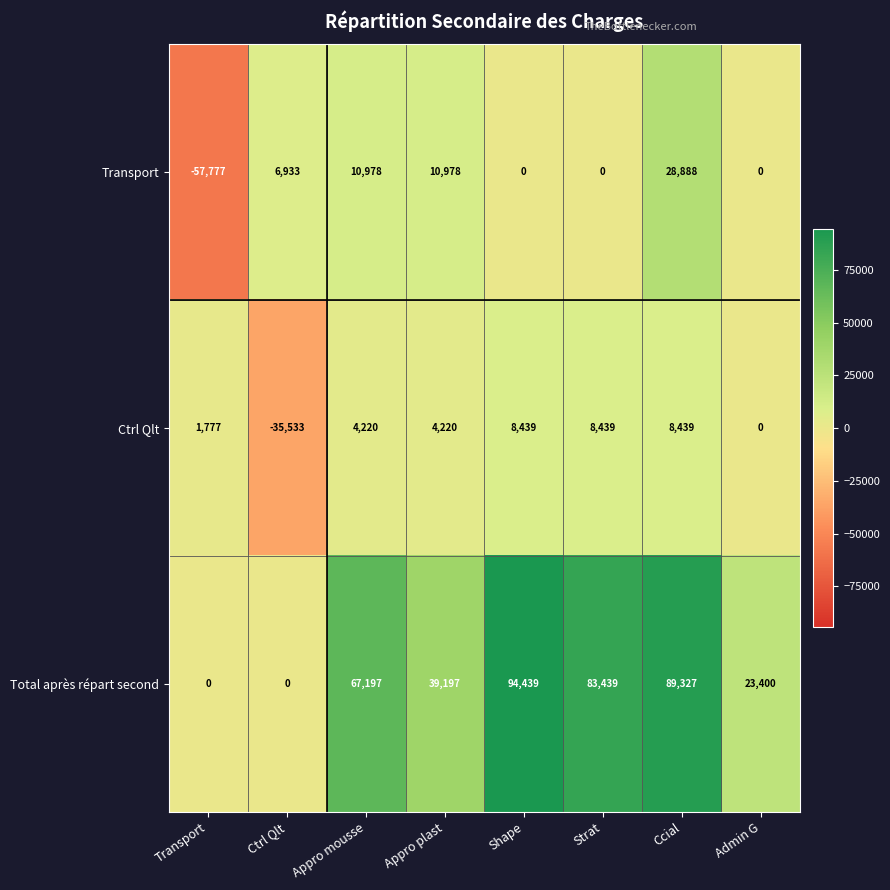

Which category has the lowest value in the Transport series?

Transport